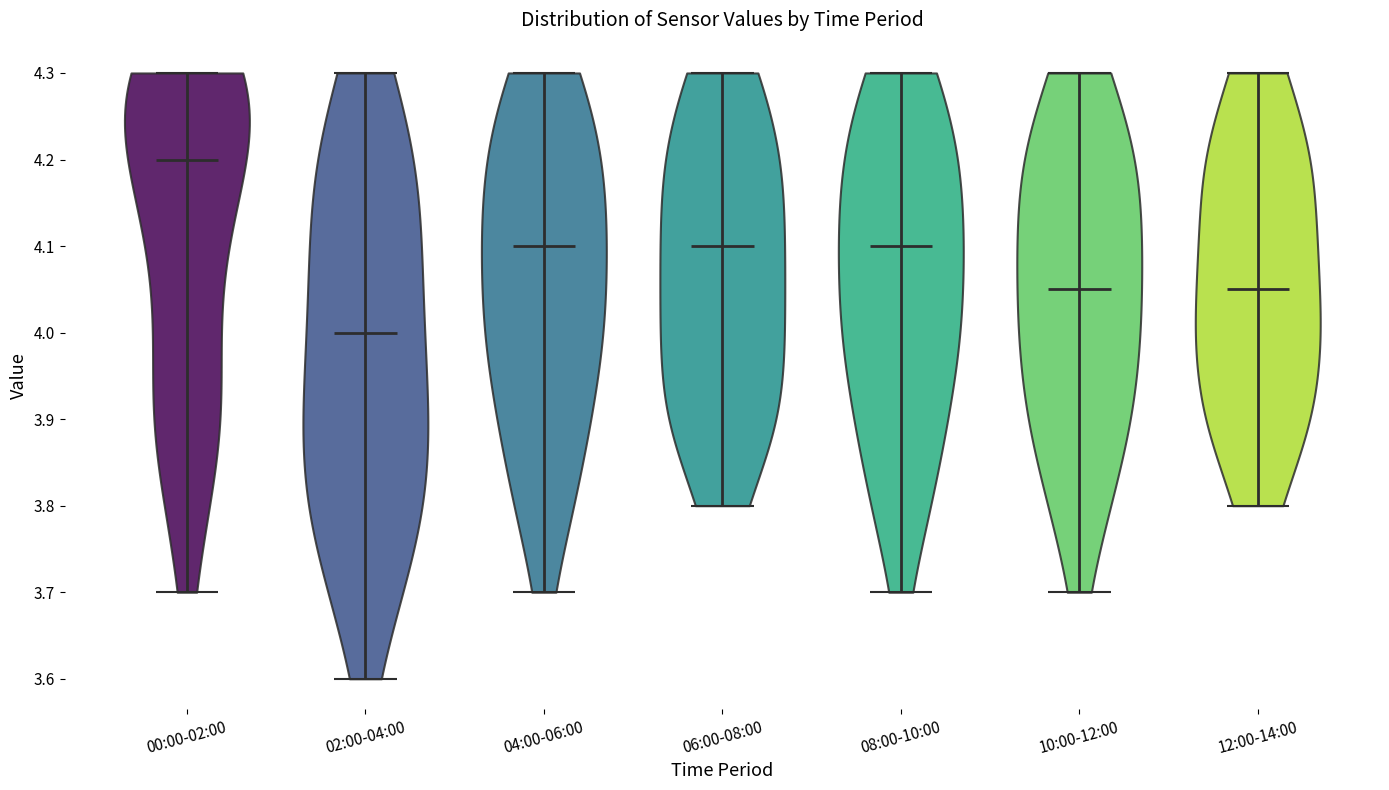

Which violin has the lowest median line?

02:00-04:00